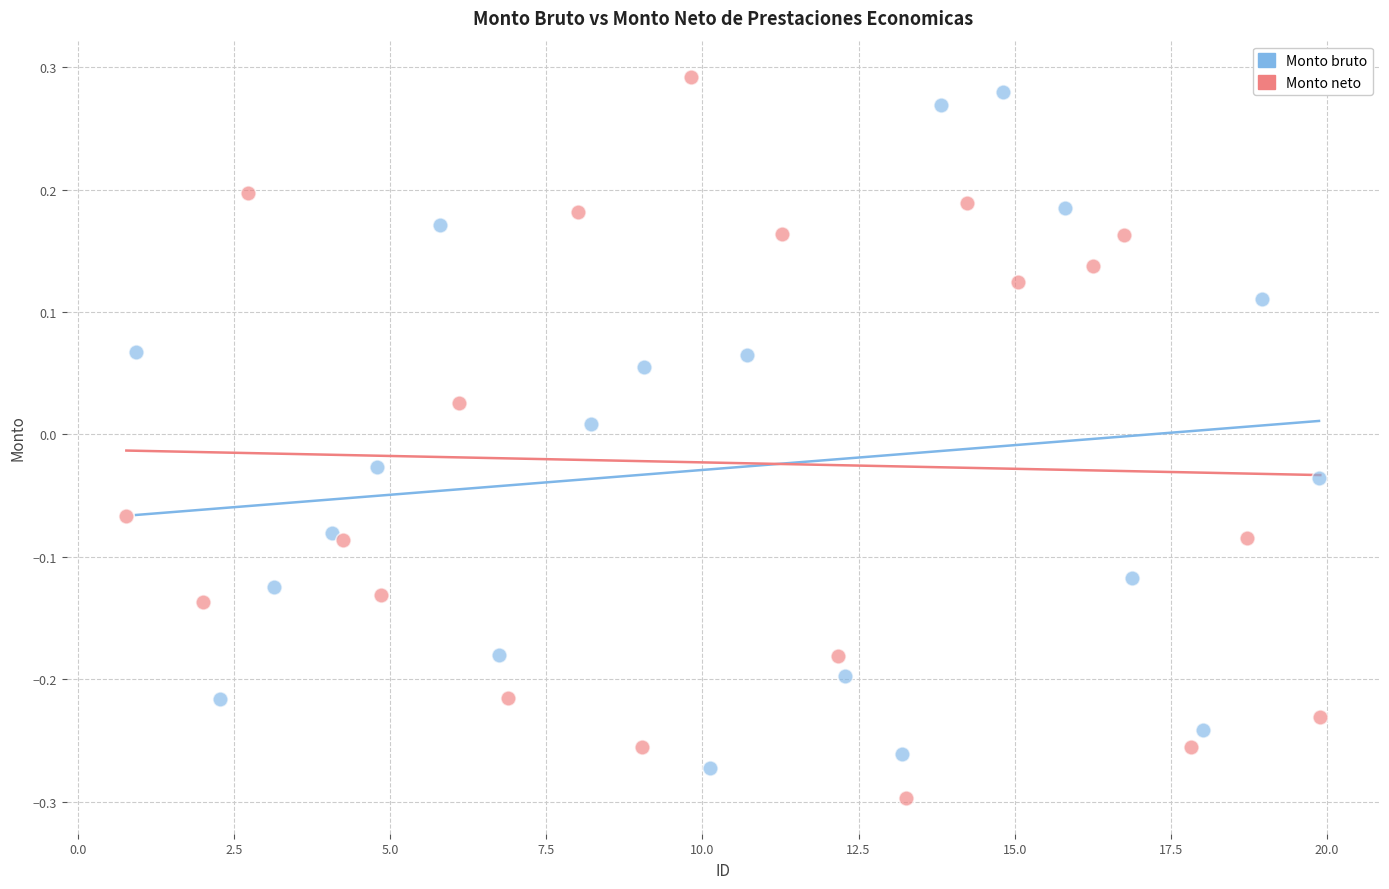

What are all the series names shown in the legend?

Monto bruto, Monto neto